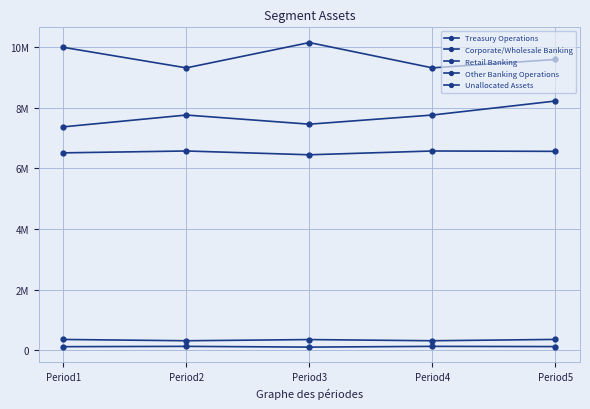

What is the total value across all series at Period4?

24092106